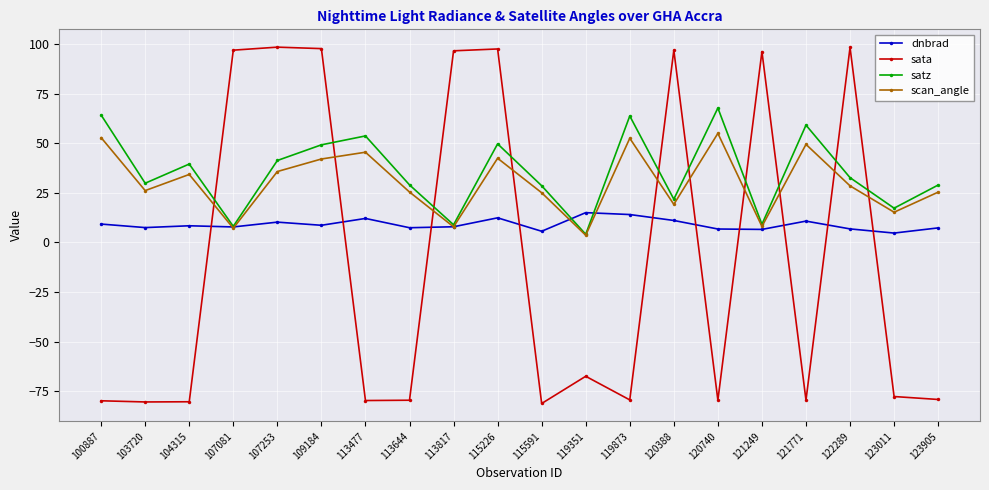

In scan_angle, how many points are higher than both neighbors (excluding endpoints)?

6